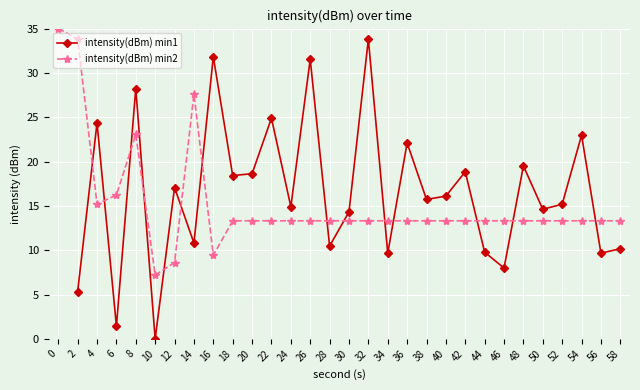

What is the value of the intensity(dBm) min2 point at the 25th from the left?

13.3